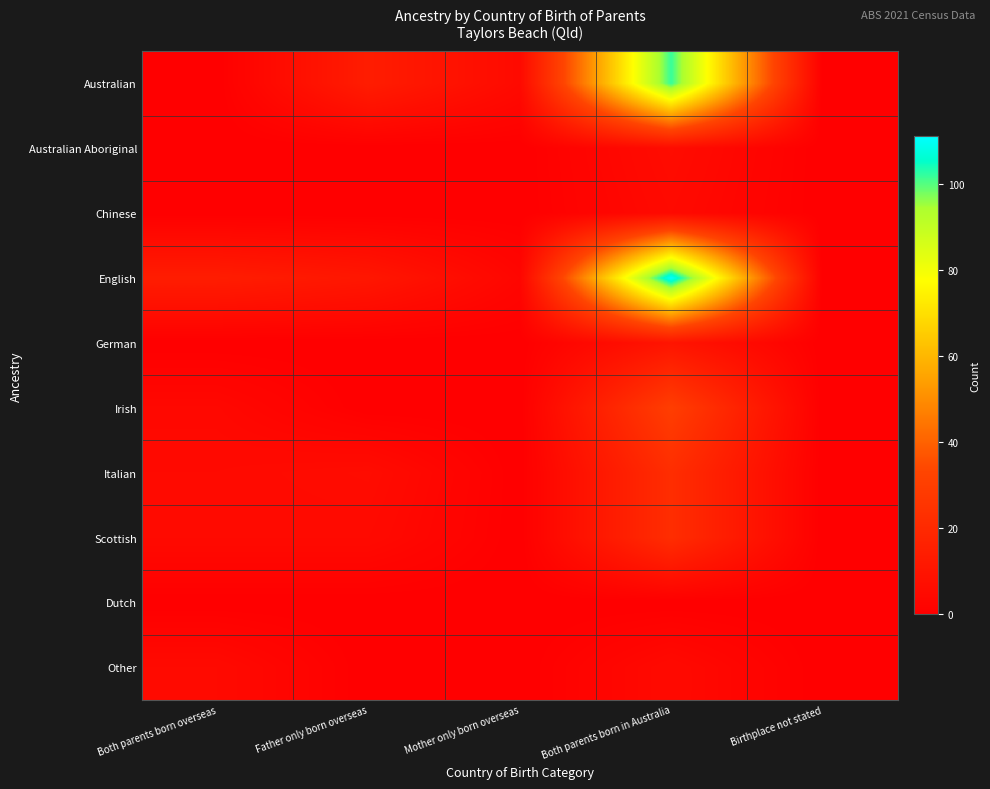

Which series has the largest total across all categories?

English